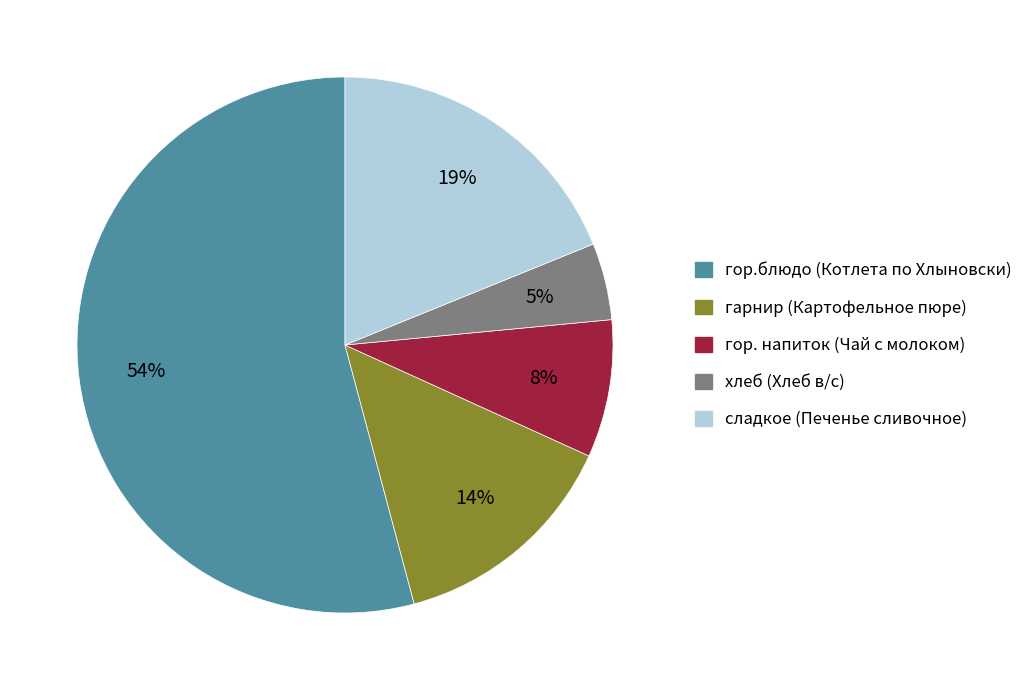

Rank the categories by value from highest to lowest.

гор.блюдо (Котлета по Хлыновски), сладкое (Печенье сливочное), гарнир (Картофельное пюре), гор. напиток (Чай с молоком), хлеб (Хлеб в/с)